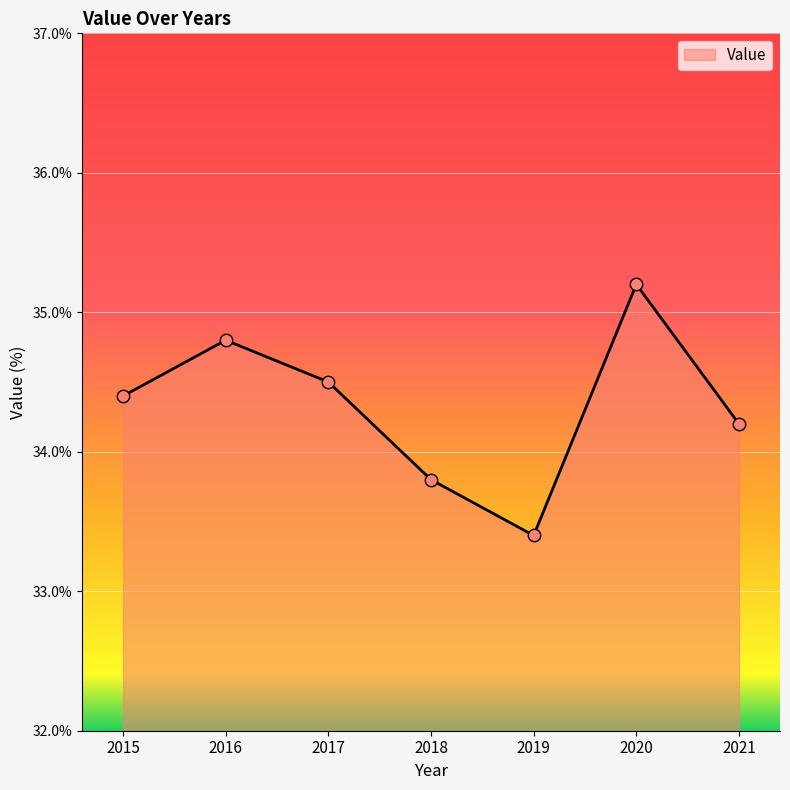

What is the ratio of the value at 2015 to the value at 2018?

1.0